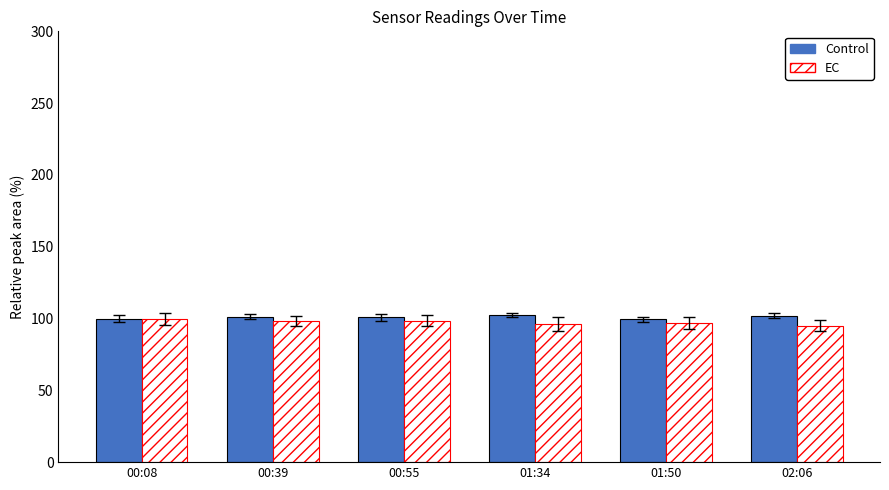

What is the minimum value for Control?

99.4